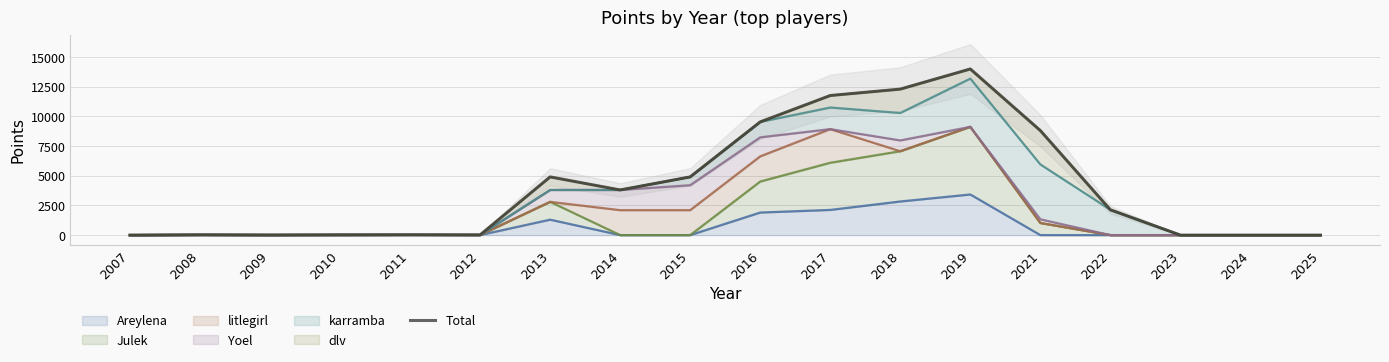

What is the change in value from 2009 to 2018?

+12283